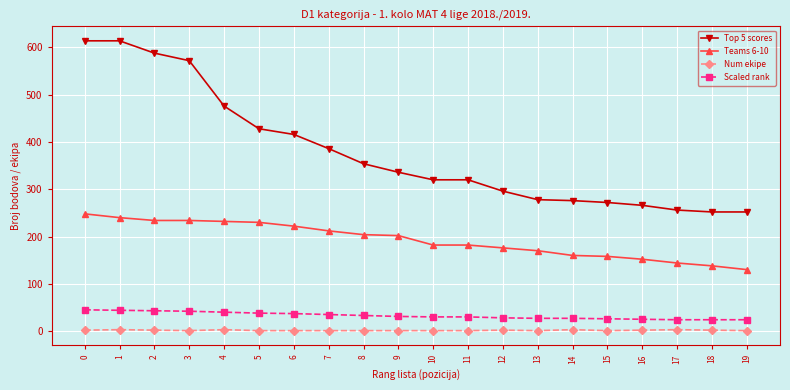

Between 9 and 19, which series saw the biggest shift?

Top 5 scores